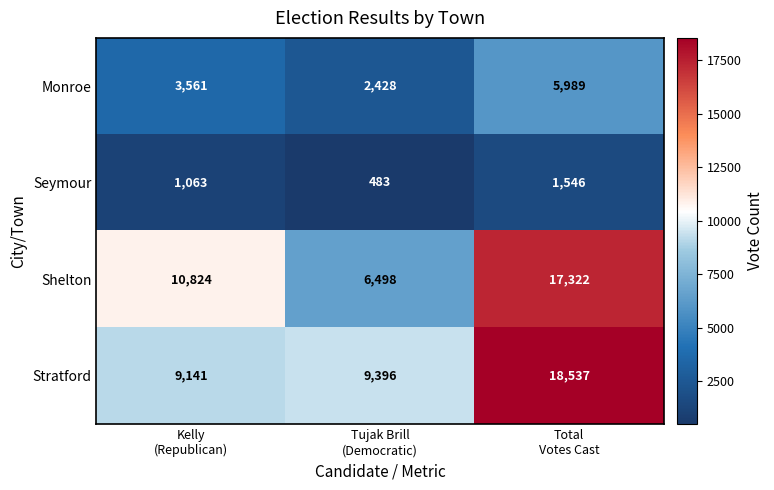

At which category is the sum across all series the highest?

Total
Votes Cast